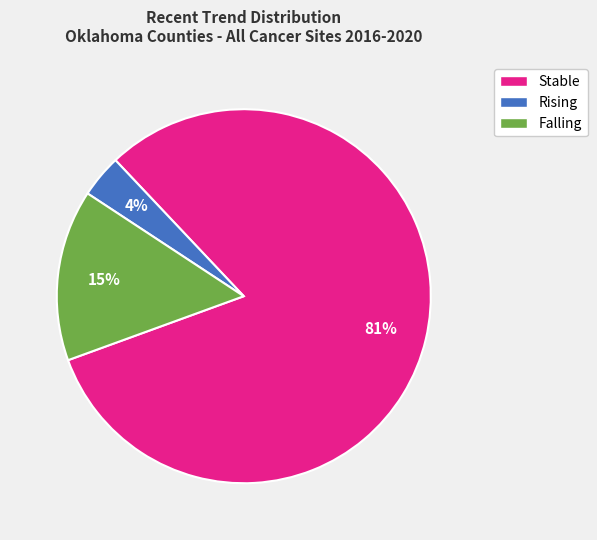

To the nearest percent, what is the combined percentage of Stable and Falling?

96%